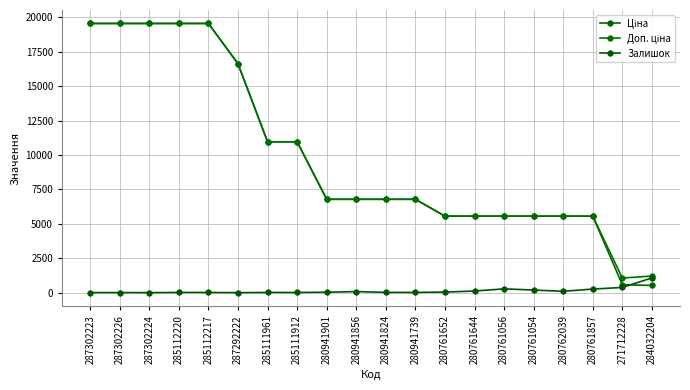

How many data points does each series have?

20